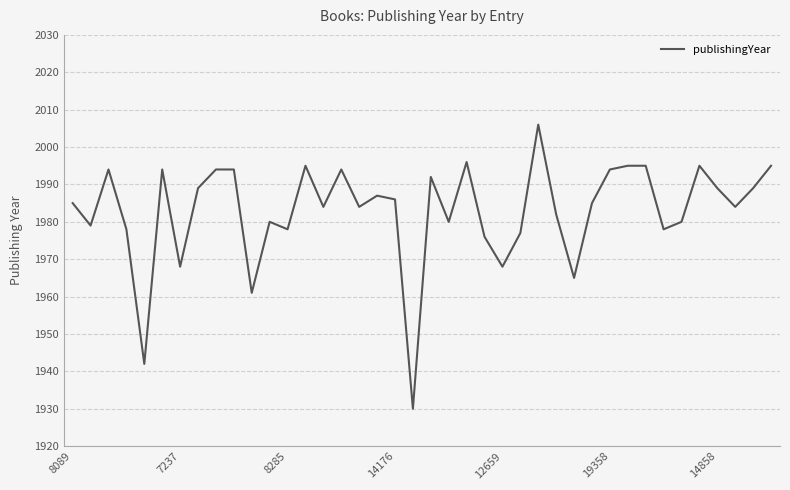

What is the minimum value shown in the chart?

1930